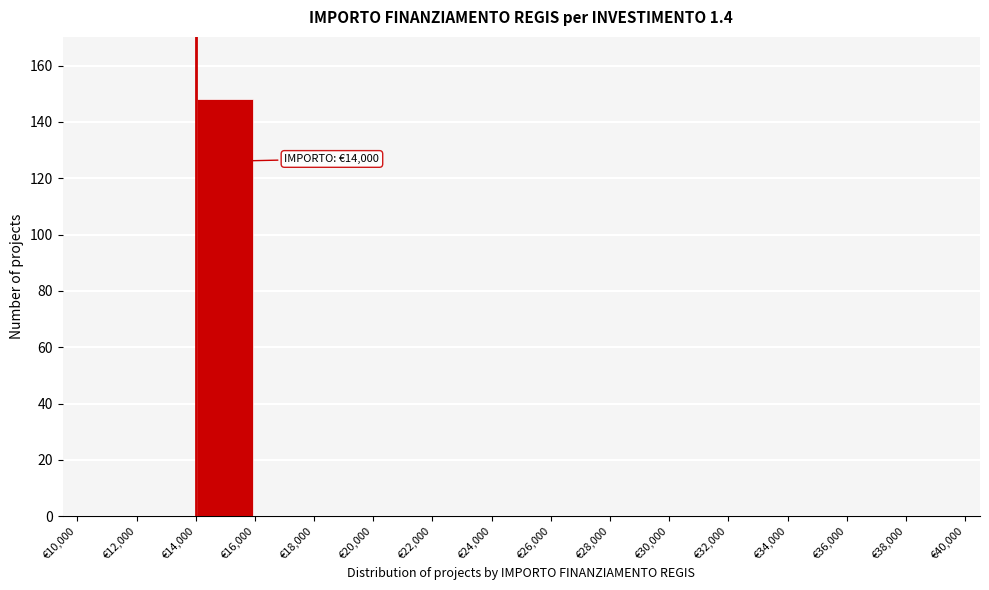

Which range on the x-axis has the tallest bar?

14000 to 16000